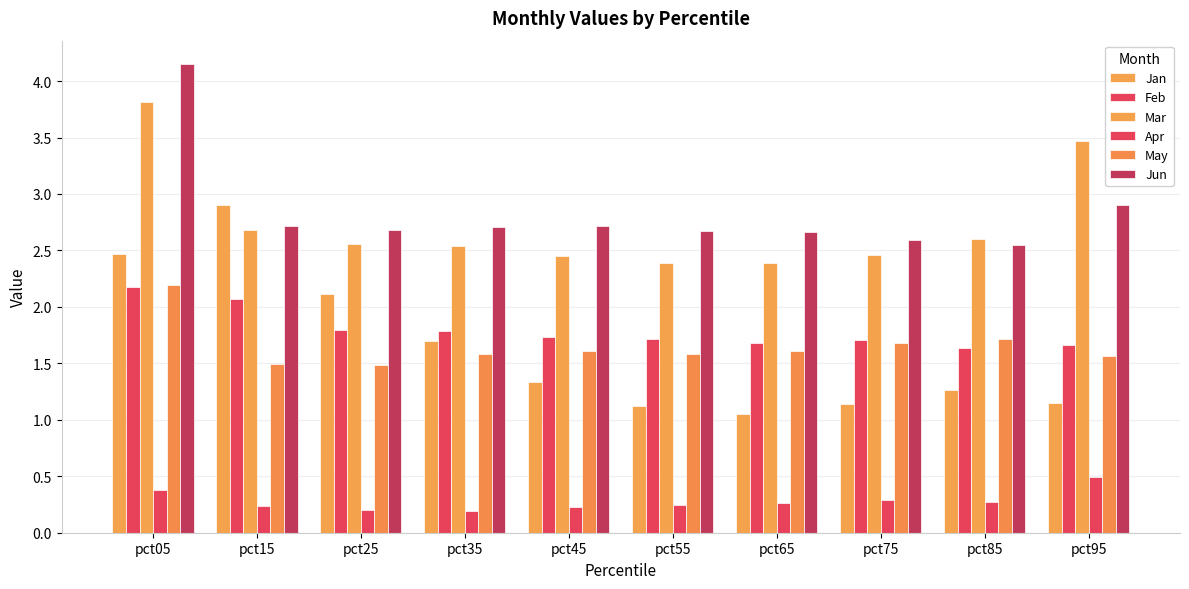

How many groups of bars are there?

10